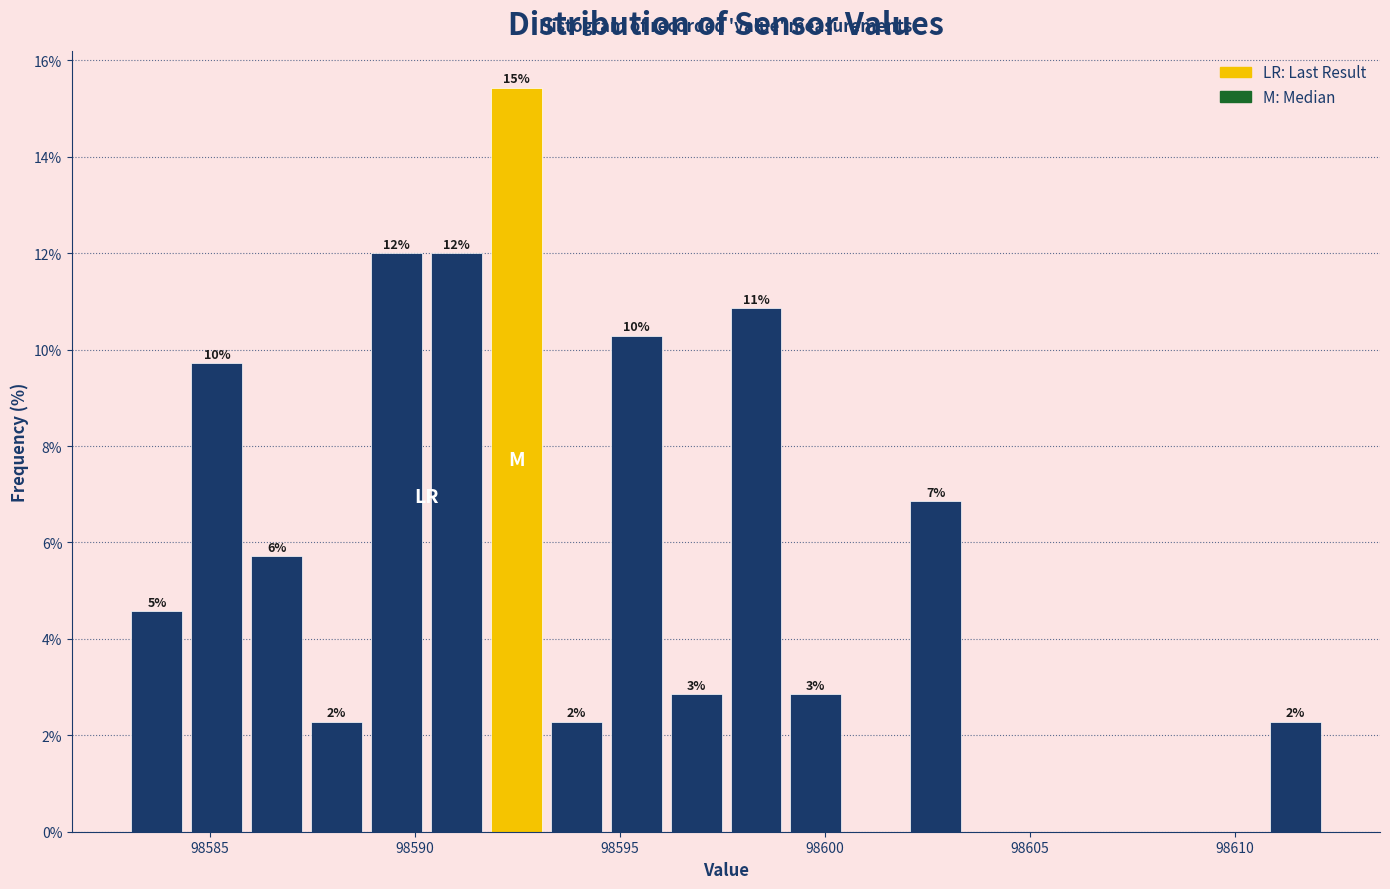

Around what value on the x-axis is the tallest bar? Give the approximate position of its centre, as read against the axis.

98592.5